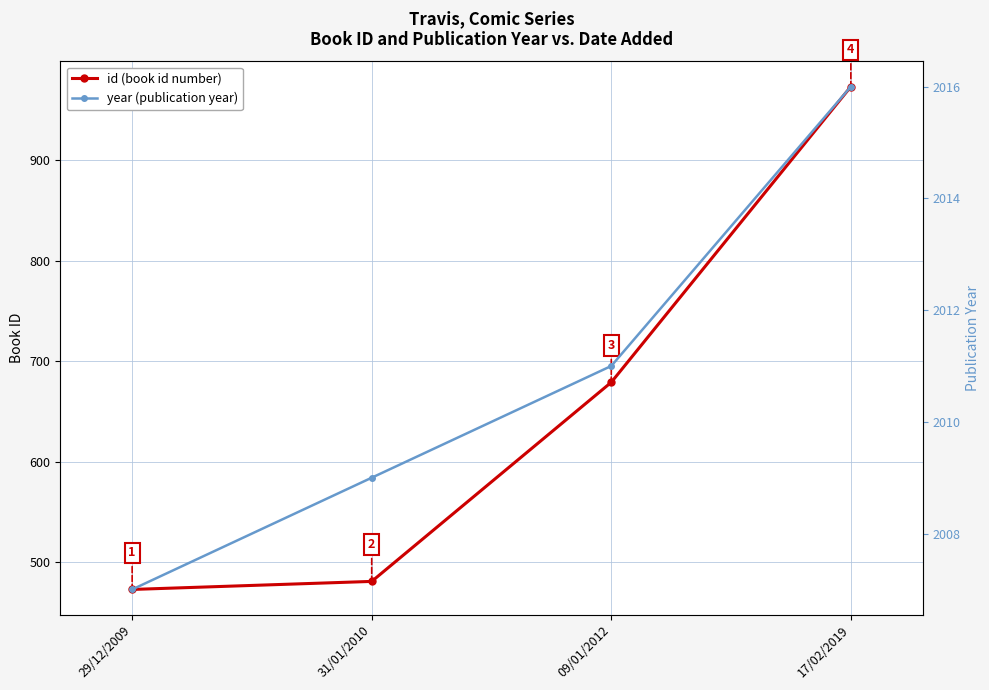

The year (publication year) series shows 2009 at 31/01/2010. True or false?

True